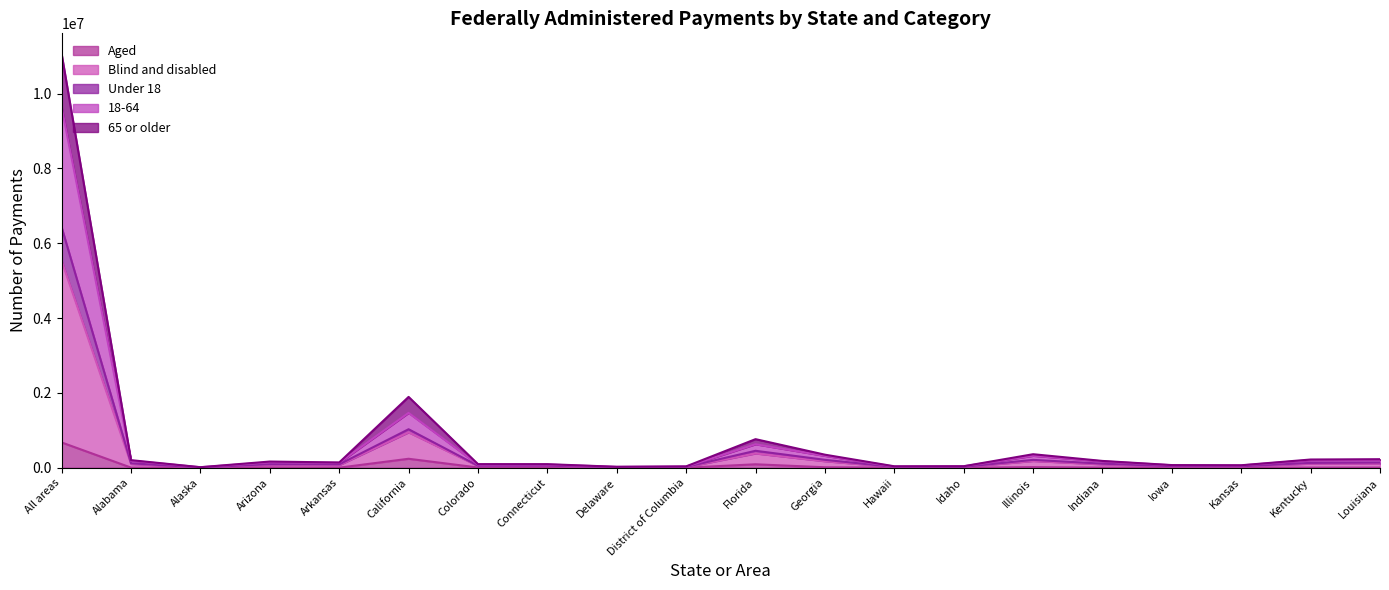

Reading left to right, list all the values displayed in this chart.

Aged: All areas=675639	Alabama=2964	Alaska=652	Arizona=9376	Arkansas=1628	California=239715	Colorado=6141	Connecticut=4201	Delaware=799	District of Columbia=1370	Florida=92071	Georgia=12648	Hawaii=3944	Idaho=794	Illinois=16792	Indiana=3269	Iowa=1403	Kansas=1406	Kentucky=4004	Louisiana=4384
Blind and disabled: All areas=9633576	Alabama=187872	Alaska=12839	Arizona=146363	Arkansas=133240	California=1465852	Colorado=84723	Connecticut=84890	Delaware=23196	District of Columbia=31619	Florida=627281	Georgia=317254	Hawaii=30938	Idaho=37901	Illinois=318583	Indiana=170958	Iowa=66389	Kansas=61828	Kentucky=202601	Louisiana=209334
Under 18: All areas=6426671	Alabama=117976	Alaska=7877	Arizona=96433	Arkansas=89681	California=1028876	Colorado=54082	Connecticut=55631	Delaware=15291	District of Columbia=21041	Florida=452887	Georgia=211170	Hawaii=20398	Idaho=23294	Illinois=210274	Indiana=108170	Iowa=42293	Kansas=39562	Kentucky=129427	Louisiana=138666
18-64: All areas=11058957	Alabama=202608	Alaska=14421	Arizona=165280	Arkansas=140379	California=1893123	Colorado=96232	Connecticut=95595	Delaware=25162	District of Columbia=35886	Florida=763910	Georgia=348960	Hawaii=38750	Idaho=40418	Illinois=361106	Indiana=181739	Iowa=70724	Kansas=65966	Kentucky=219789	Louisiana=227754
65 or older: All areas=5529479	Alabama=101304	Alaska=7210	Arizona=82640	Arkansas=70189	California=946562	Colorado=48116	Connecticut=47798	Delaware=12581	District of Columbia=17943	Florida=381955	Georgia=174480	Hawaii=19375	Idaho=20209	Illinois=180553	Indiana=90870	Iowa=35362	Kansas=32983	Kentucky=109894	Louisiana=113877